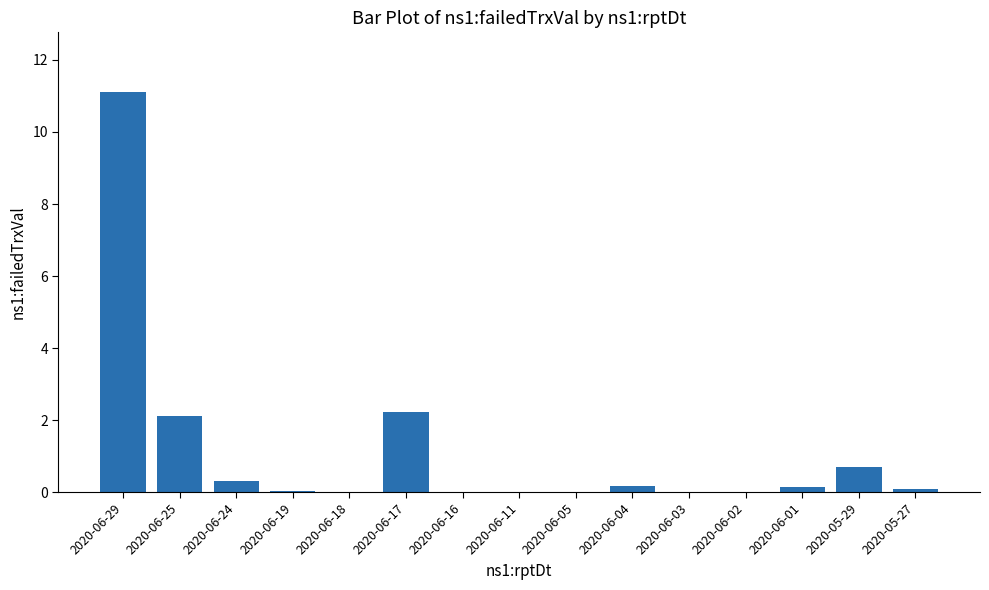

True or false: the data shows 11.1 at 2020-06-29.

True